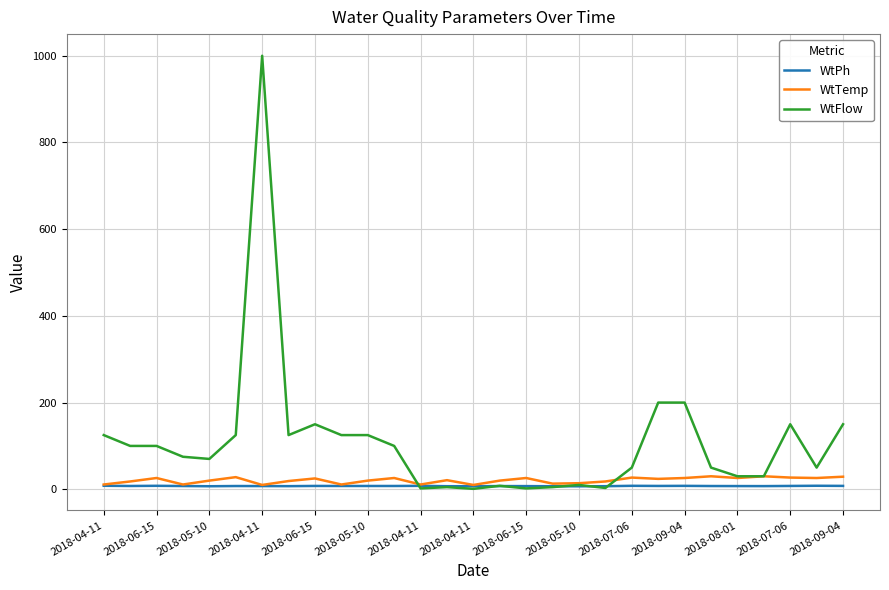

What is the maximum value shown in the chart?

1000.0